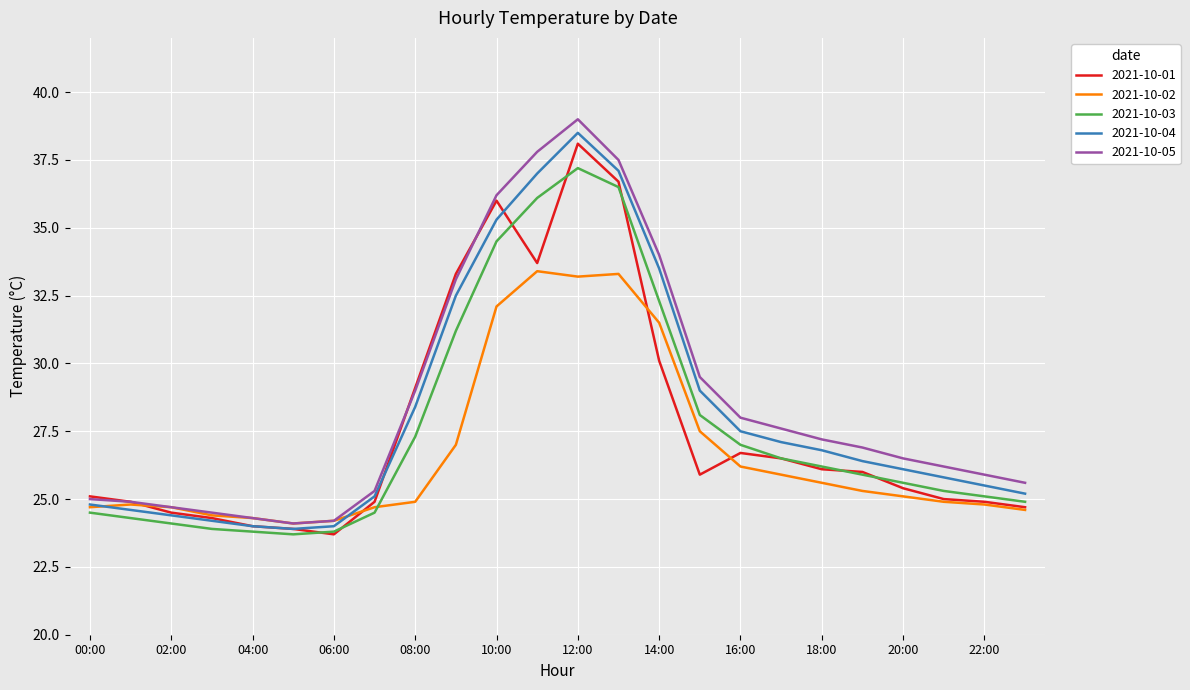

Which series has the widest spread of values?

2021-10-05